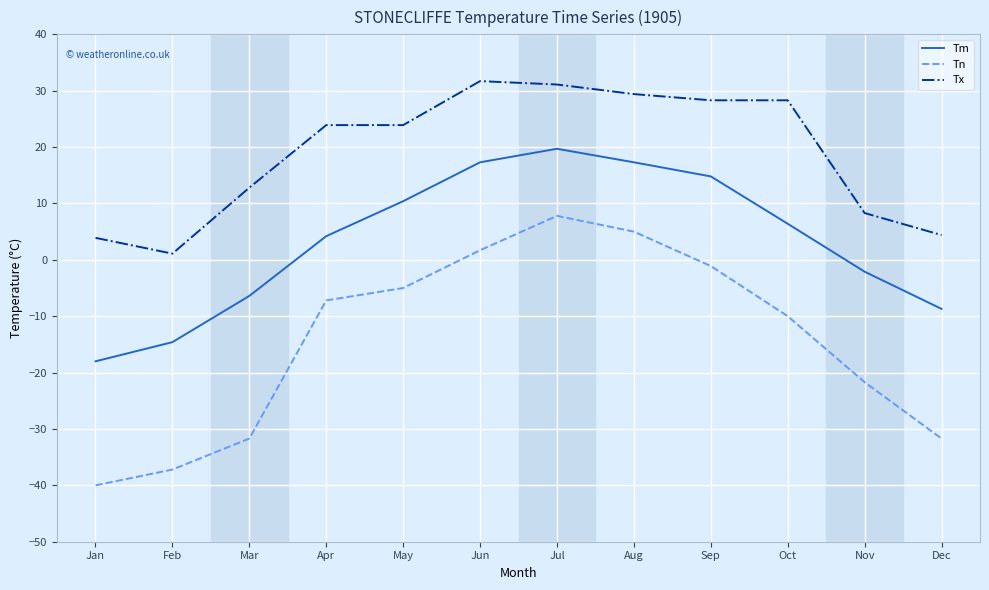

What is the maximum value for Tm?

19.7